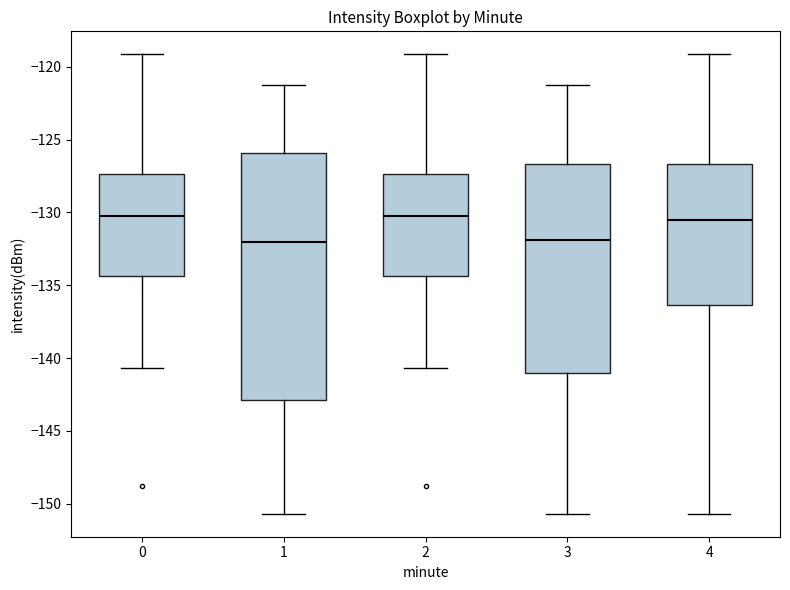

Where is the lower edge of the box at x = 1 on the y-axis? The values are not printed on the chart, so give them approximately, as read against the axis.

-143.0